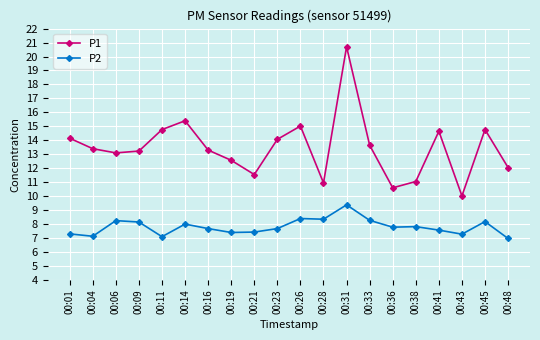

List the series in order of their overall mean, lowest first.

P2, P1